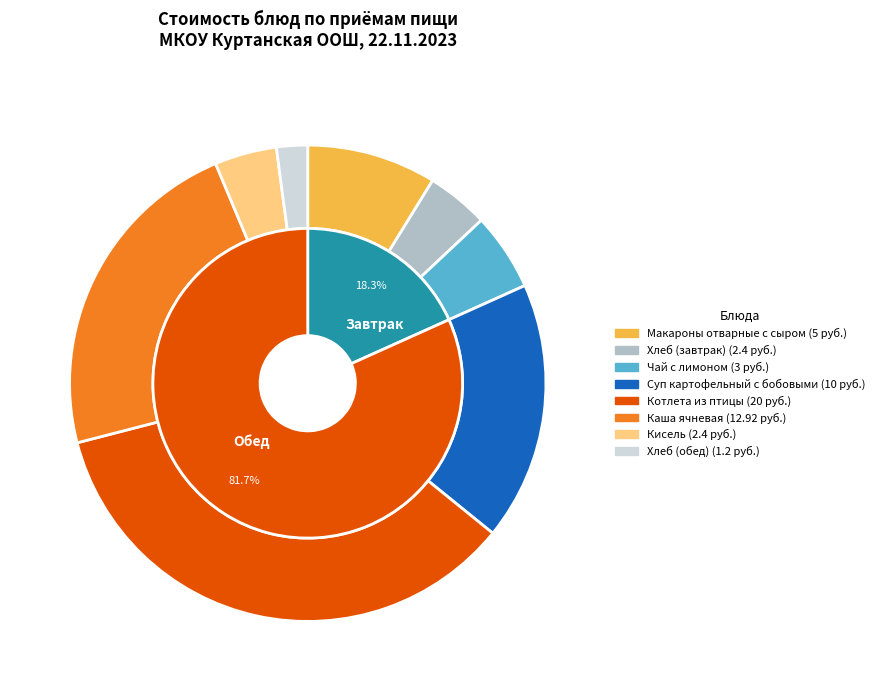

What percentage is NOT represented by Хлеб (завтрак)?

95.8%